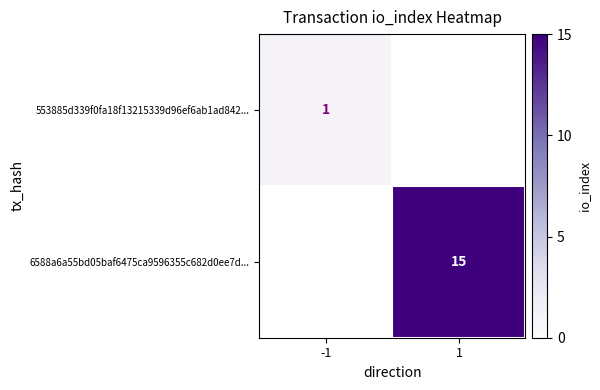

Is the value of 553885d339f0fa18f13215339d96ef6ab1ad842... at -1 greater than the value of 6588a6a55bd05baf6475ca9596355c682d0ee7d... at 1?

No